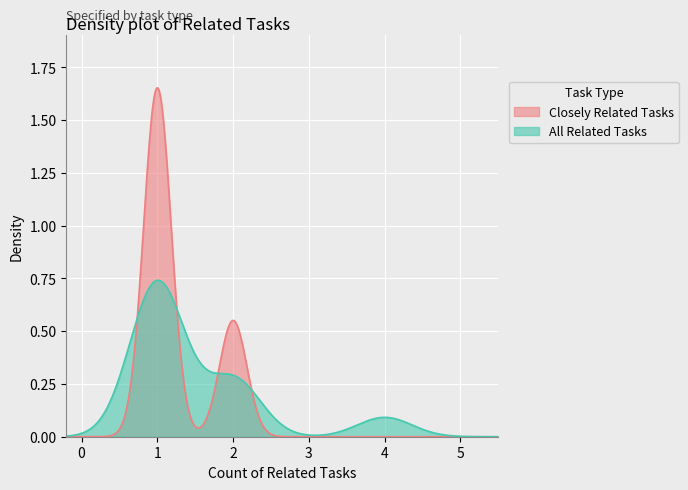

How many lines are shown in the chart?

2